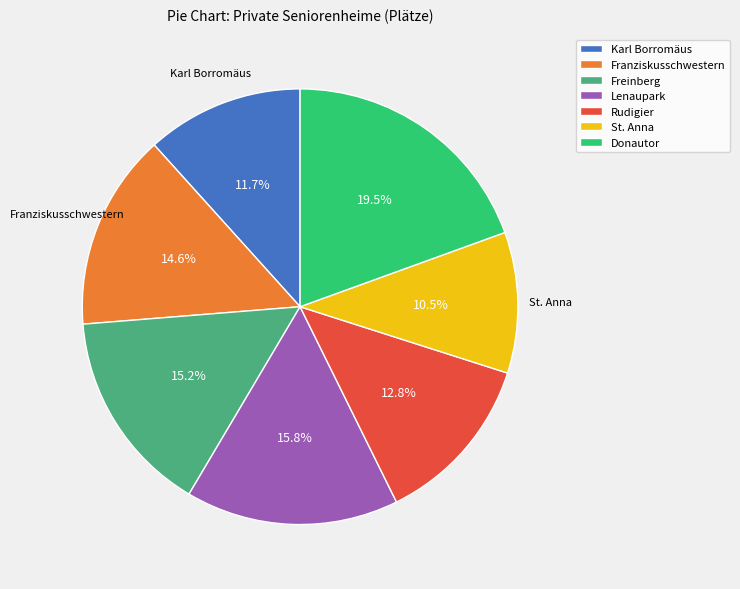

Combined, do St. Anna and Karl Borromäus account for over 50%?

No